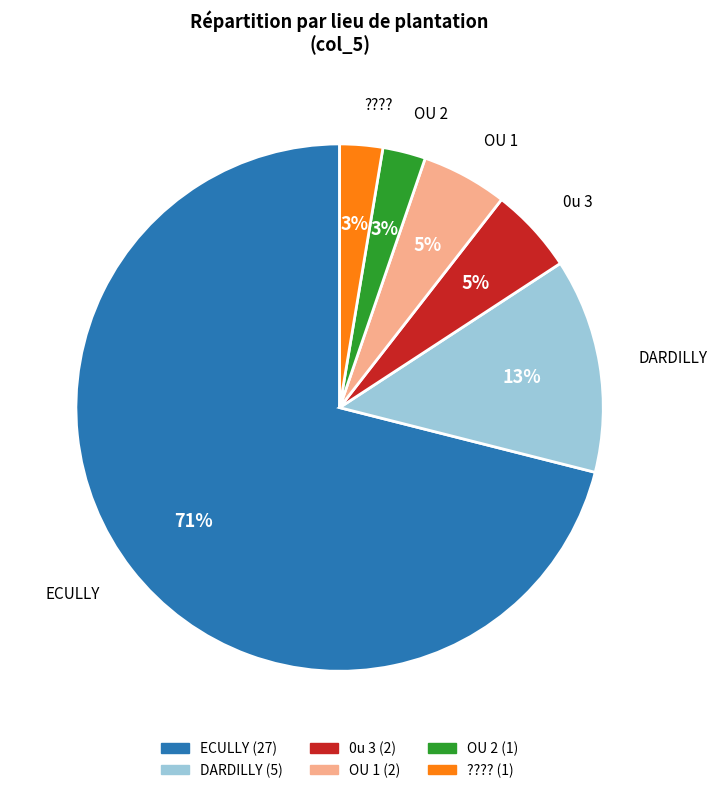

To the nearest percent, what is the combined percentage of DARDILLY and ?????

16%